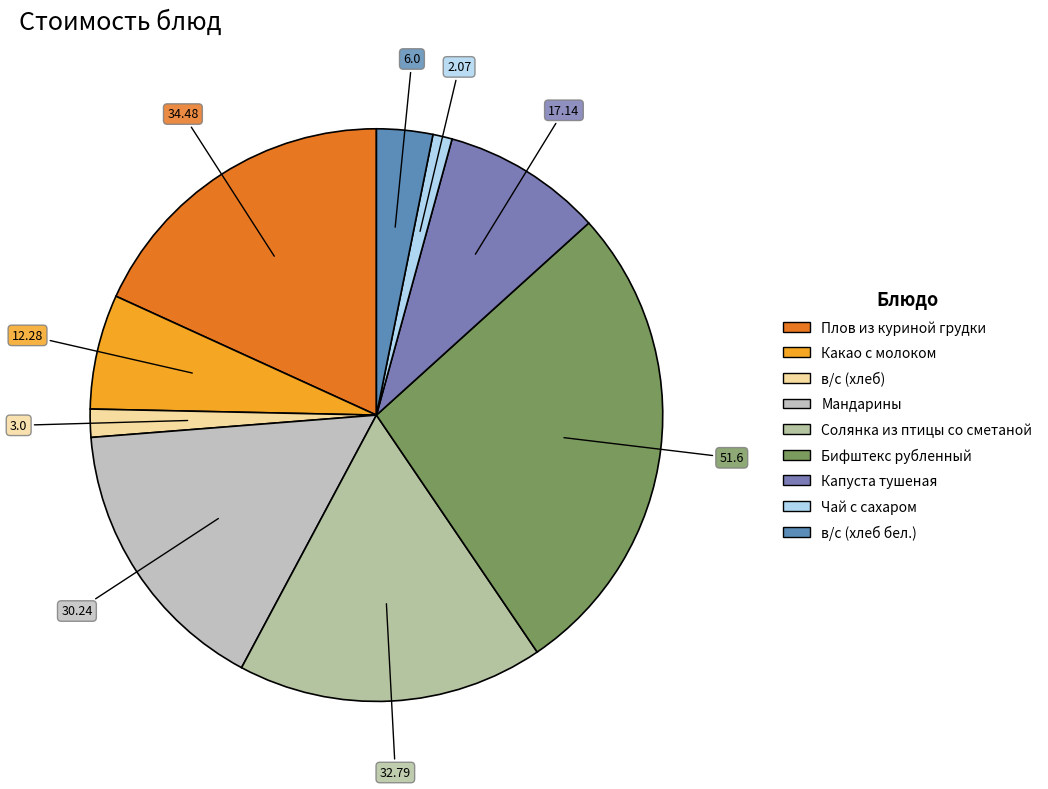

Between Солянка из птицы со сметаной and Бифштекс рубленный, which is larger?

Бифштекс рубленный